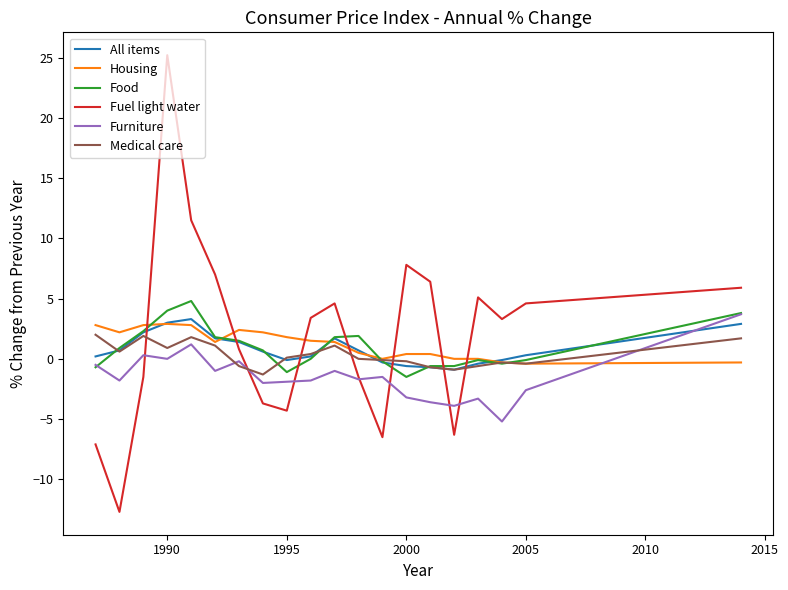

What is the minimum value for Medical care?

-1.3